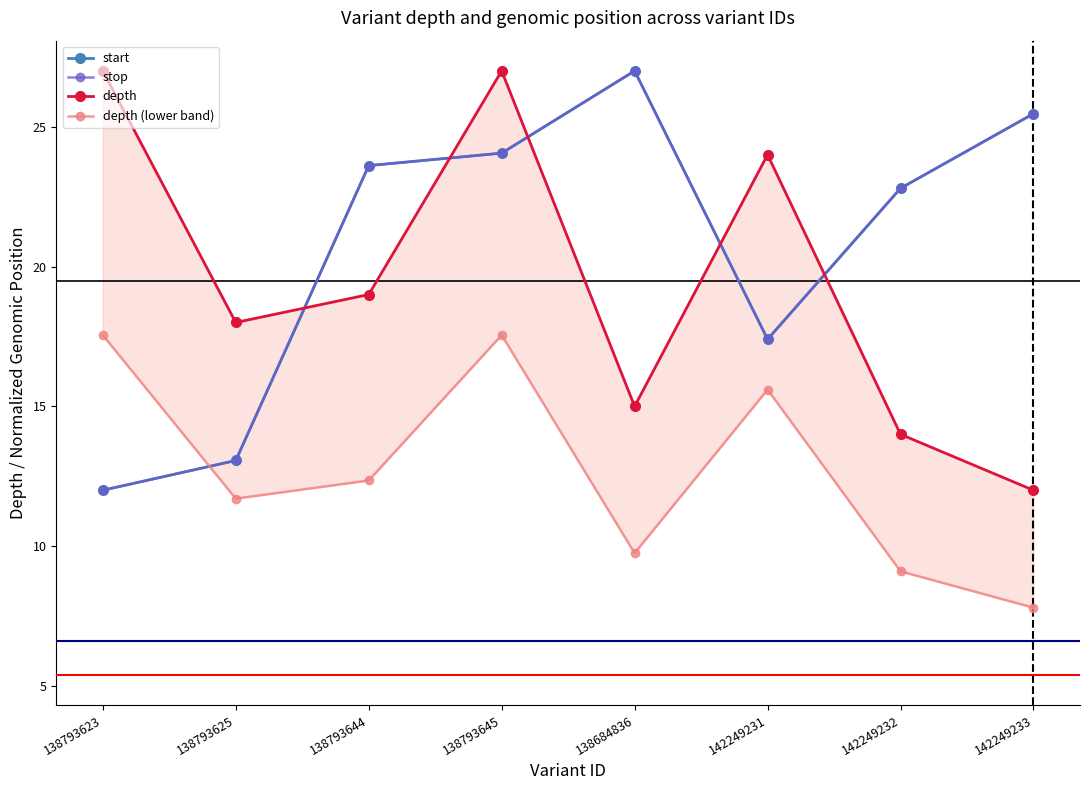

How many data points in depth (lower band) are above 12?

4